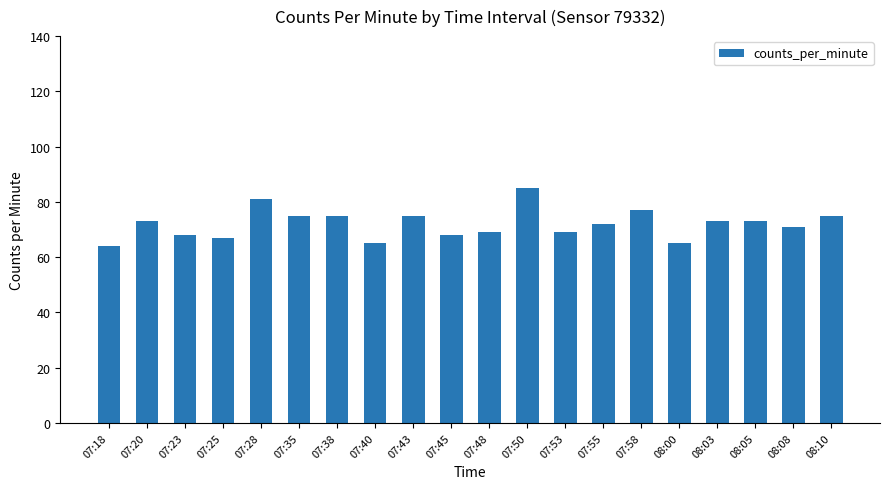

Are the bars grouped side by side (vs. stacked)?

No